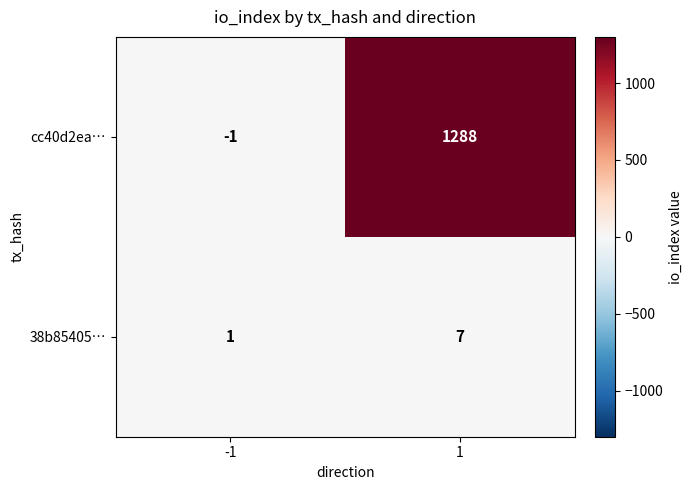

What is the maximum value shown in the chart?

1288